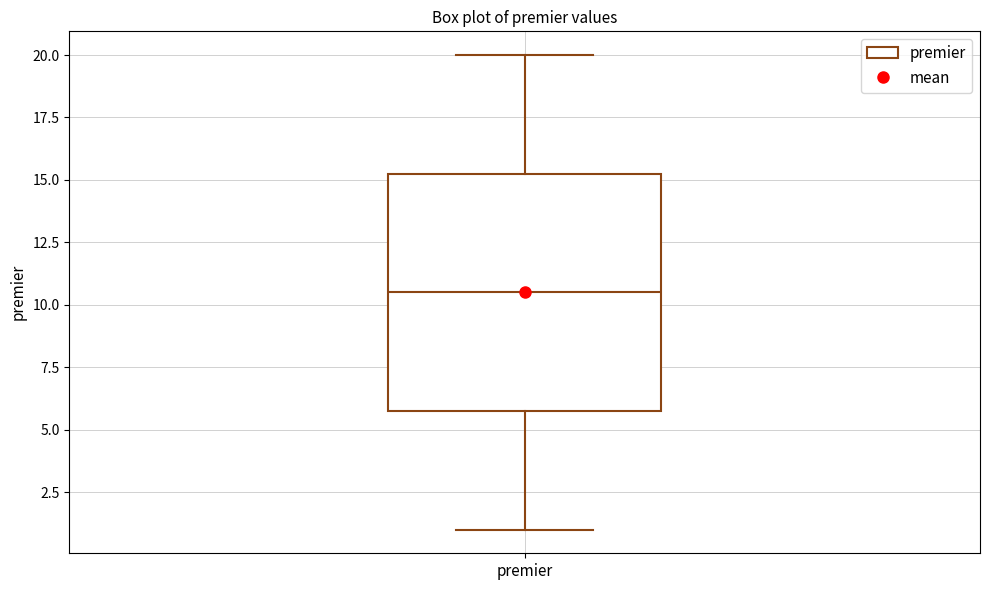

Read this box plot against the y-axis: the position of the median line, the range covered by the box, and the ends of both whiskers. The values are not printed on the chart, so give them approximately, as read against the axis.

median 10.5, box 6.0 to 15.5, whiskers 1.0 to 20.0